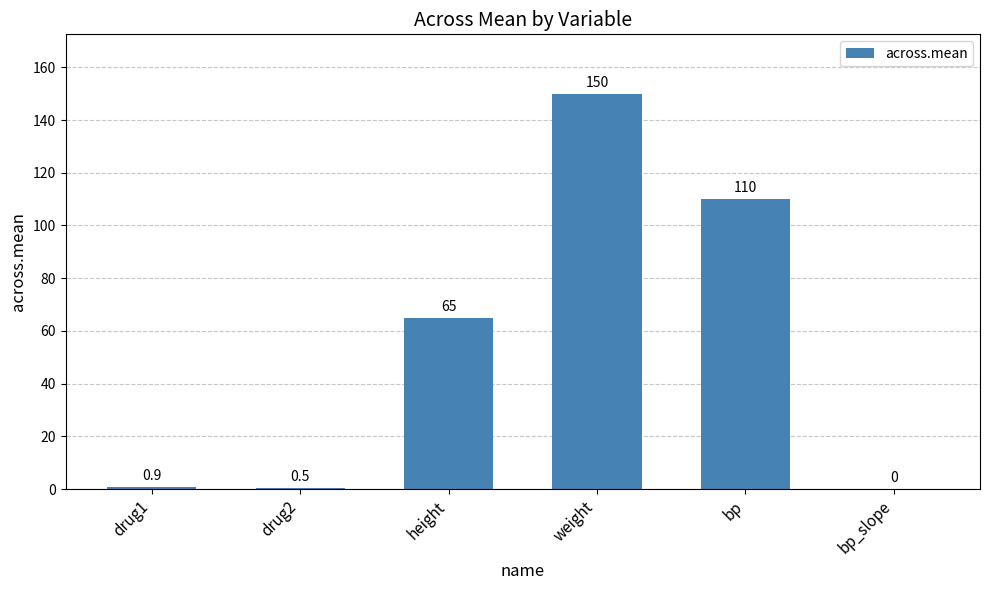

Reading left to right, what are all the values shown in this chart?

drug1=0.9	drug2=0.5	height=65.0	weight=150.0	bp=110.0	bp_slope=0.0